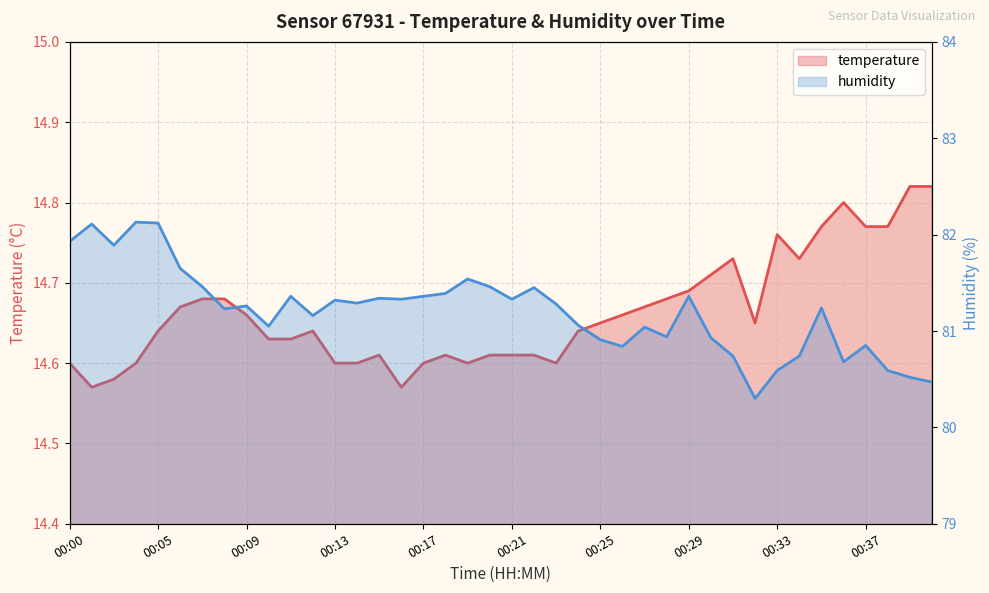

List the series in order of their peak value, lowest first.

temperature, humidity